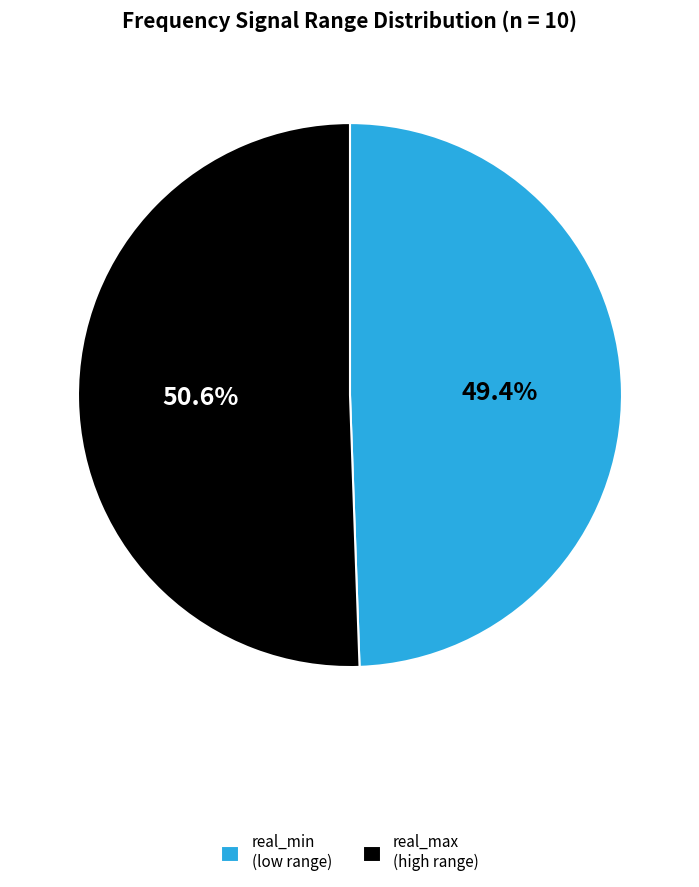

Which category has the smallest portion of the pie?

real_min